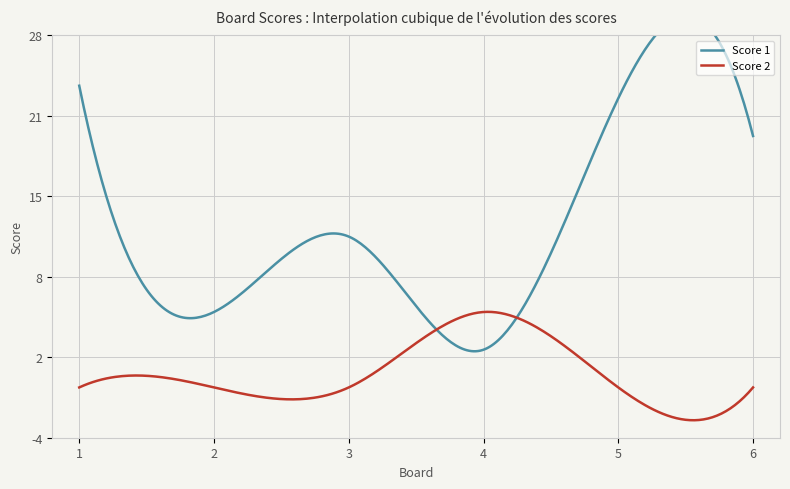

The value of Score 2 at 3 is 0. True or false?

True